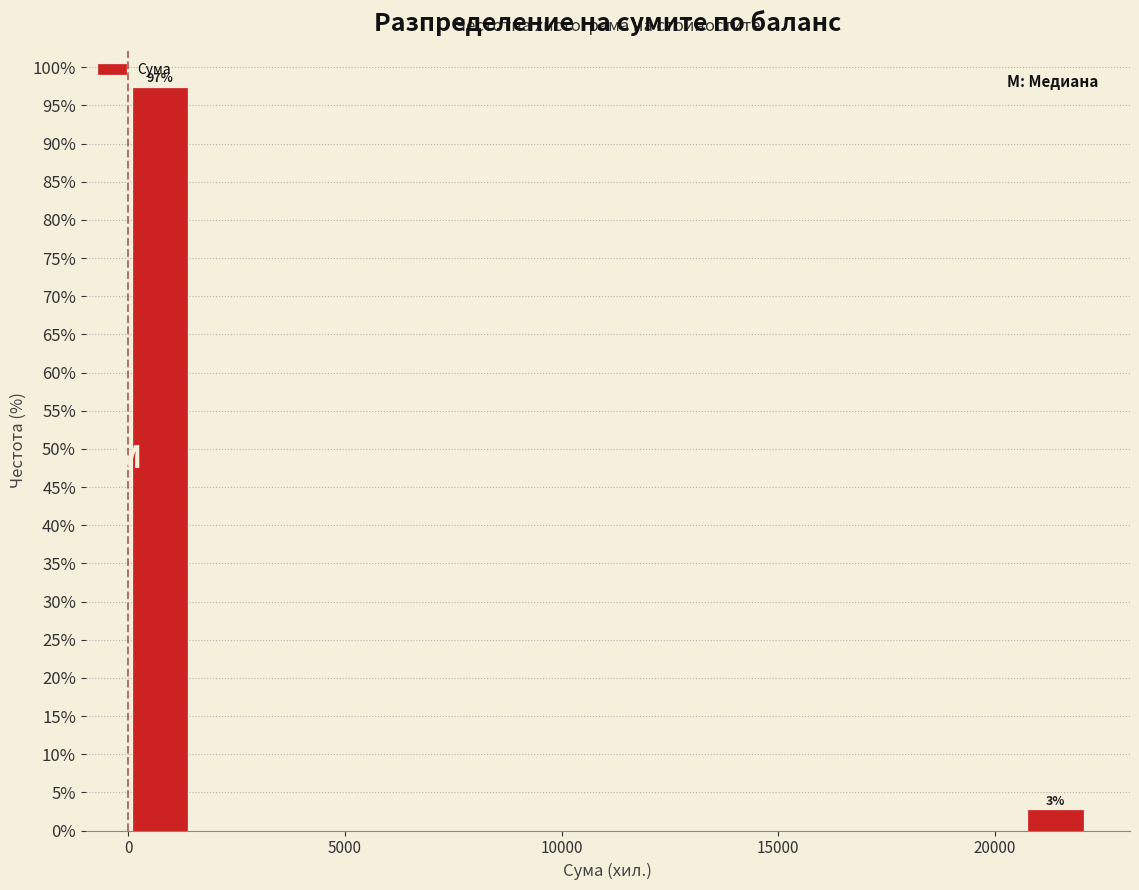

Around what value on the x-axis is the tallest bar? Give the approximate position of its centre, as read against the axis.

500